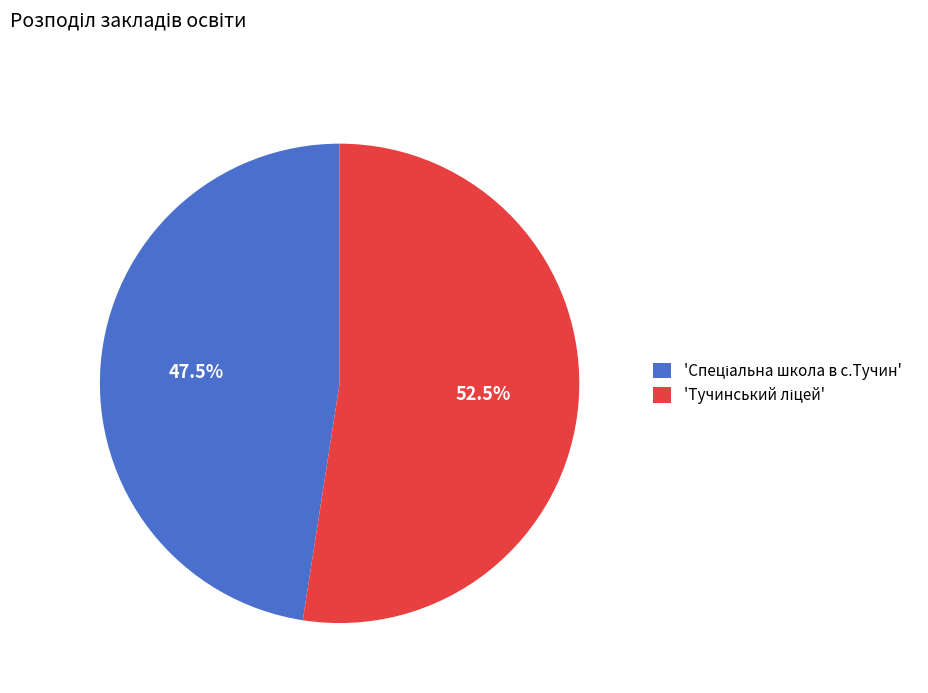

Does any single category account for the majority?

Yes